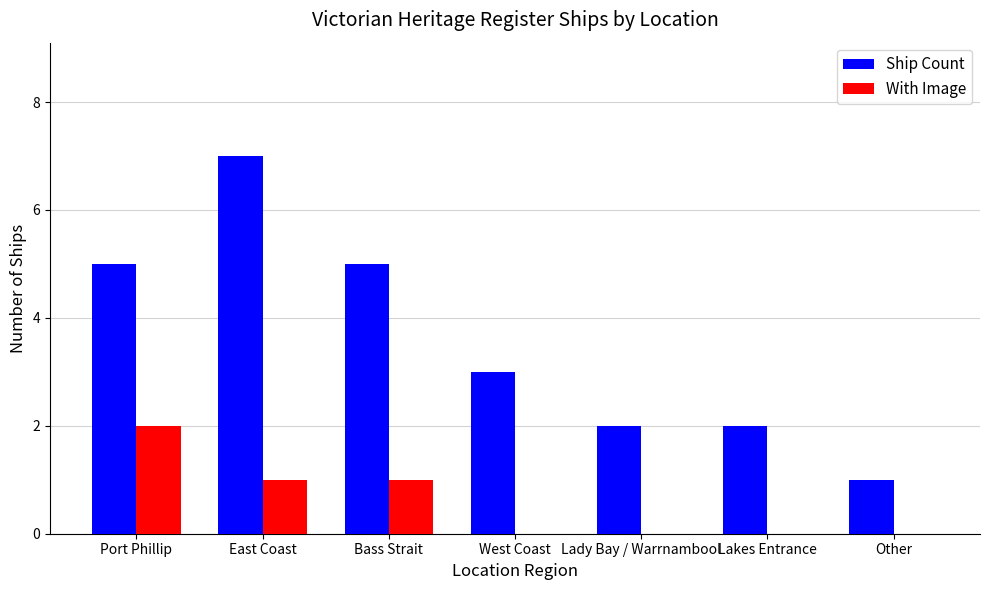

The Ship Count series shows 3 at Lady Bay / Warrnambool. True or false?

False